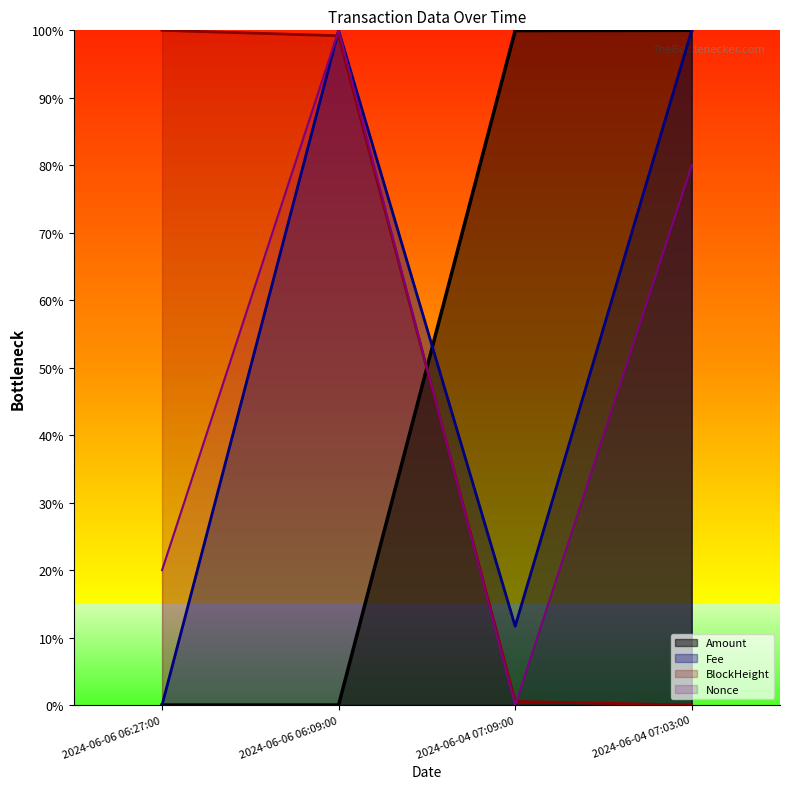

Reading left to right, transcribe all the data shown in this chart.

Amount: 2024-06-06 06:27:00=0.0	2024-06-06 06:09:00=0.0	2024-06-04 07:09:00=1.0	2024-06-04 07:03:00=1.0
Fee: 2024-06-06 06:27:00=0.0	2024-06-06 06:09:00=1.0	2024-06-04 07:09:00=0.1	2024-06-04 07:03:00=1.0
BlockHeight: 2024-06-06 06:27:00=1.0	2024-06-06 06:09:00=1.0	2024-06-04 07:09:00=0.0	2024-06-04 07:03:00=0.0
Nonce: 2024-06-06 06:27:00=0.2	2024-06-06 06:09:00=1.0	2024-06-04 07:09:00=0.0	2024-06-04 07:03:00=0.8